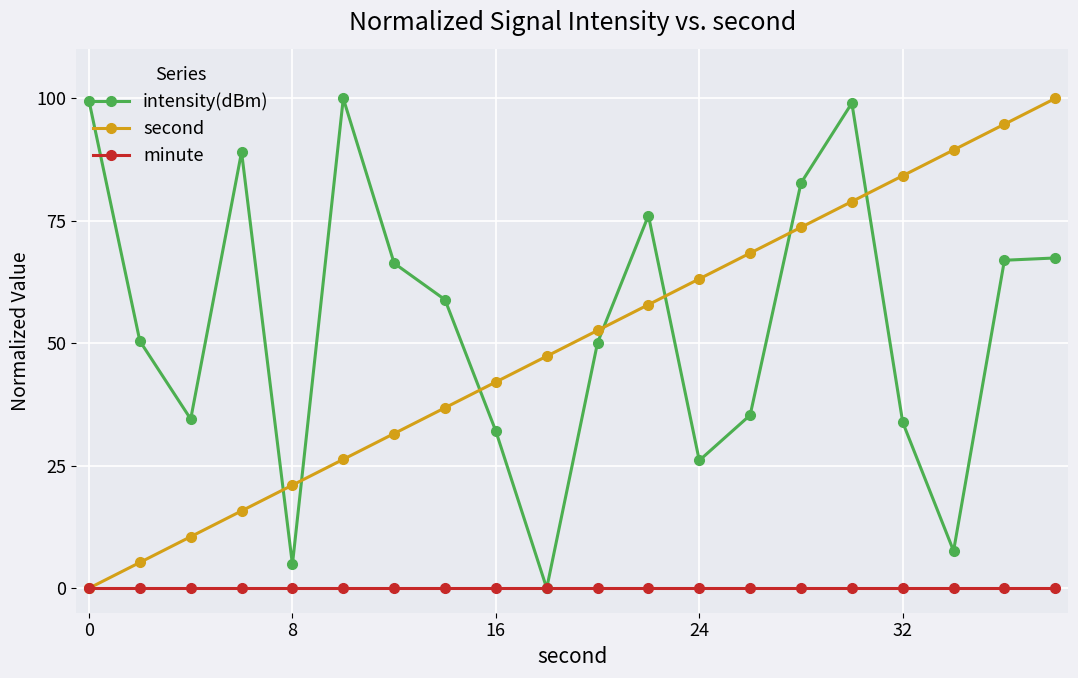

What is the value of the intensity(dBm) point at the 8th from the left?

58.9